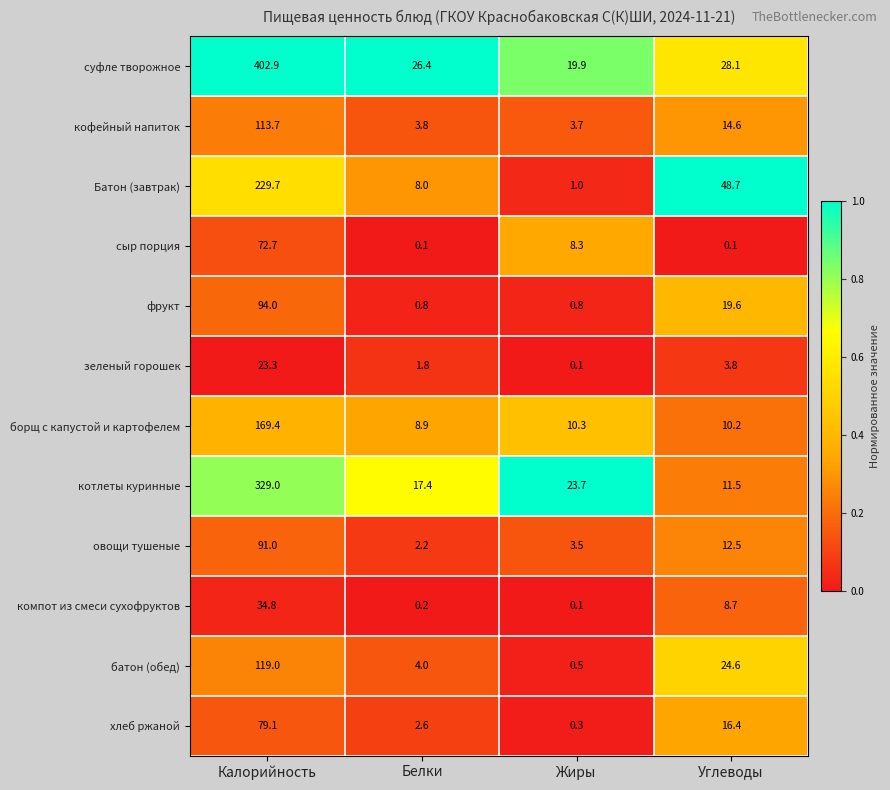

Is it true that Батон (завтрак) equals 48.7 at Углеводы?

True